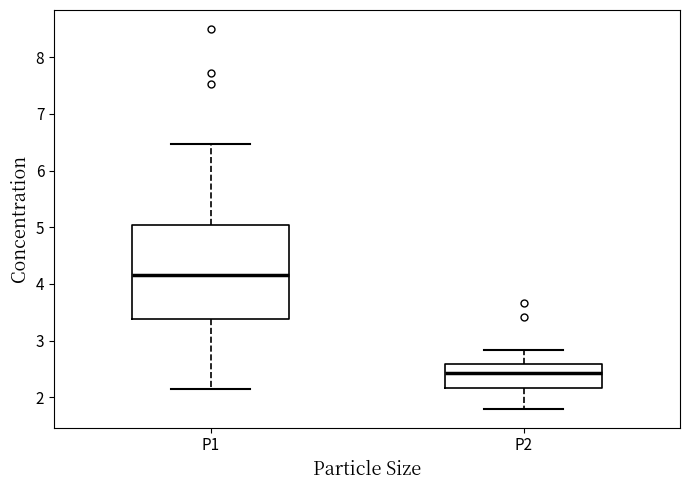

Which box is the tallest, from its lower edge to its upper edge?

P1